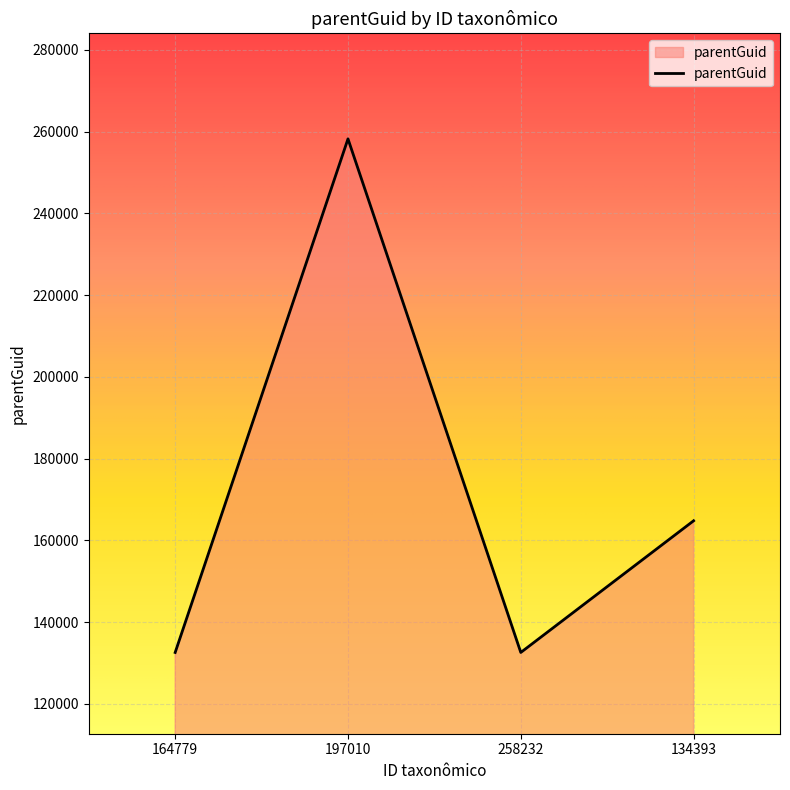

Where does the data first go above 164779?

197010